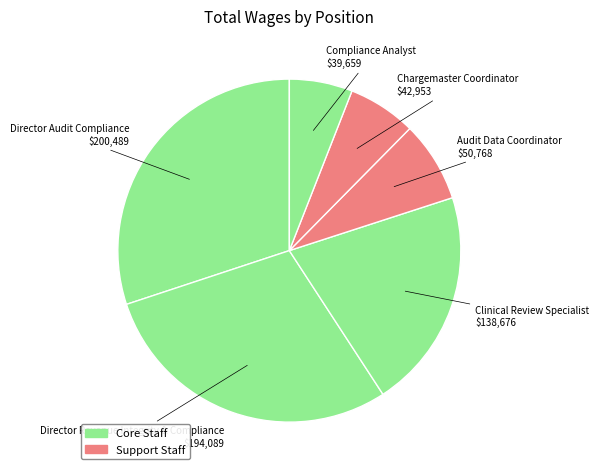

How many slices are in this pie chart?

6